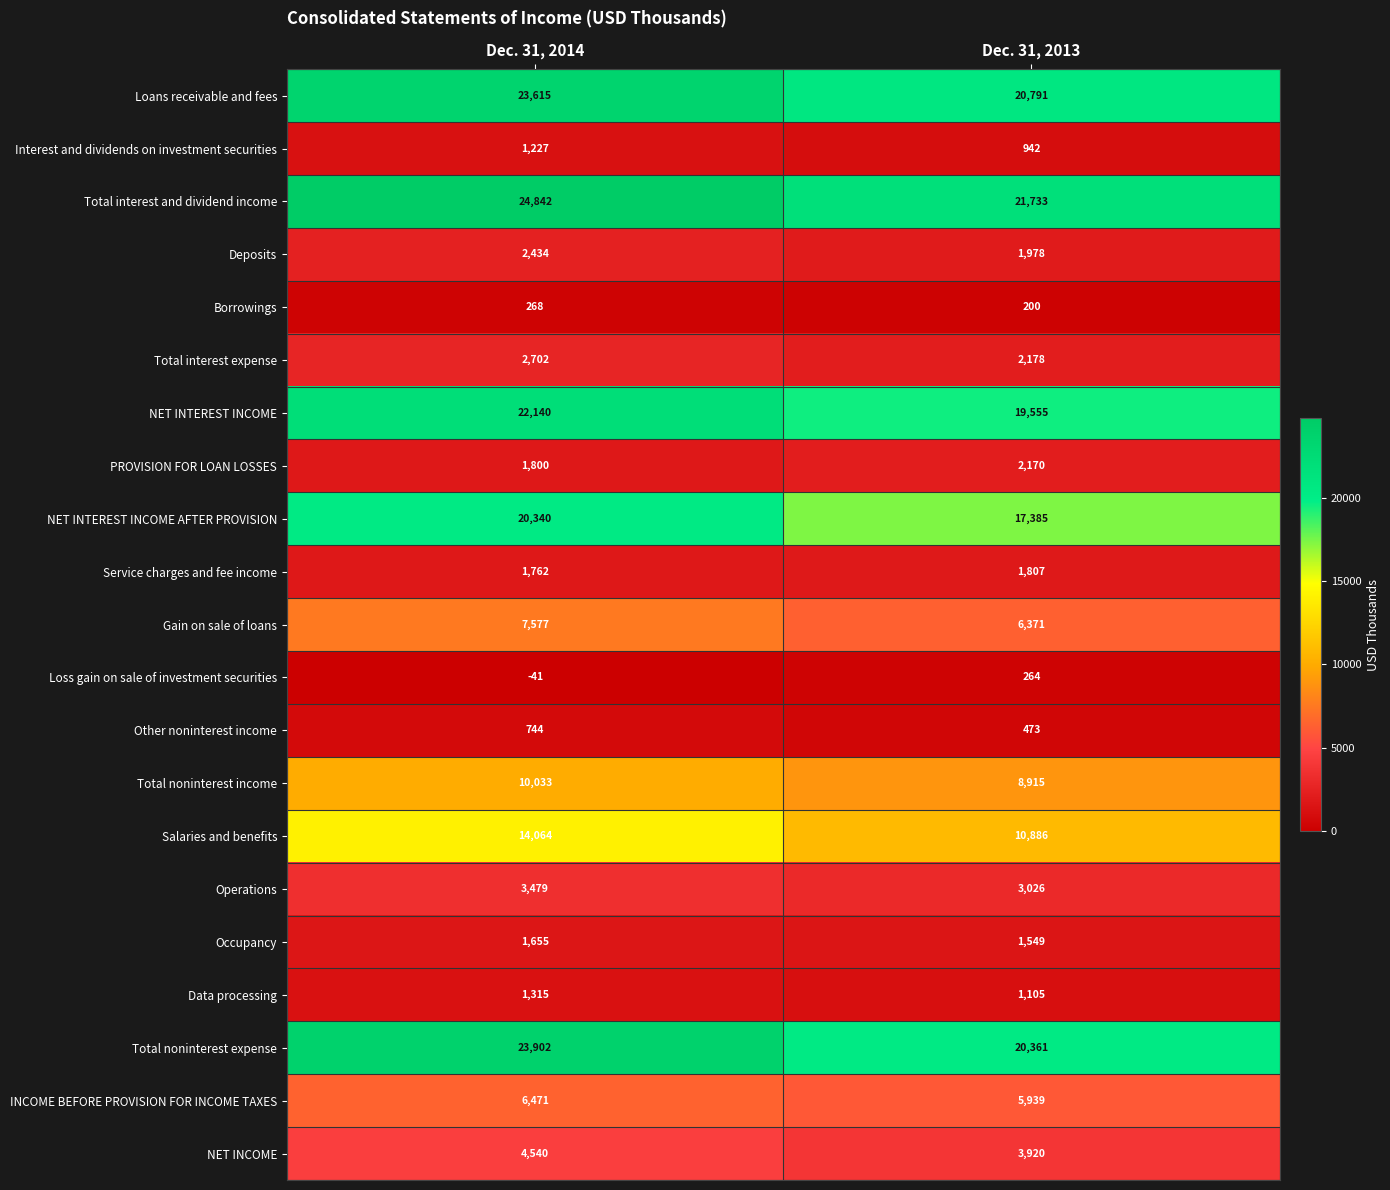

Rank the series at Dec. 31, 2014 from highest to lowest value.

Total interest and dividend income, Total noninterest expense, Loans receivable and fees, NET INTEREST INCOME, NET INTEREST INCOME AFTER PROVISION, Salaries and benefits, Total noninterest income, Gain on sale of loans, INCOME BEFORE PROVISION FOR INCOME TAXES, NET INCOME, Operations, Total interest expense, Deposits, PROVISION FOR LOAN LOSSES, Service charges and fee income, Occupancy, Data processing, Interest and dividends on investment securities, Other noninterest income, Borrowings, Loss gain on sale of investment securities